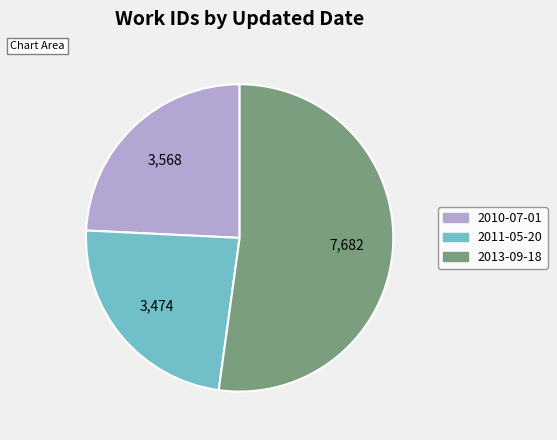

The 2013-09-18 slice represents 52% of the pie. True or false?

True